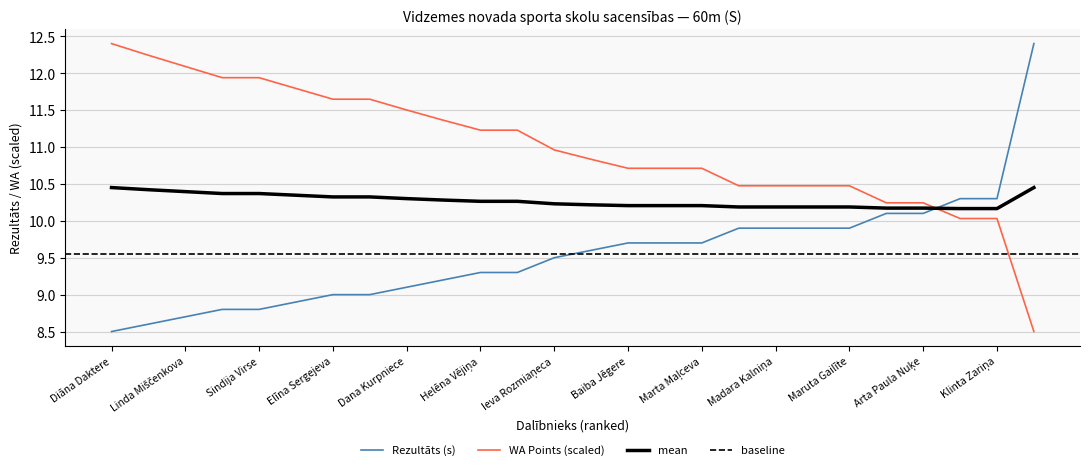

Reading right to left, extract all data points from this chart.

Rezultāts: Zane Ošiņa=12.4	Klinta Zariņa=10.3	Kristīne Lontone=10.3	Arta Paula Nuķe=10.1	Līga Saliņa=10.1	Maruta Gailīte=9.9	Anna Marta Rozenberga=9.9	Madara Kalniņa=9.9	Saiva Dambīte=9.9	Marta Maļceva=9.7	Signe Butkina=9.7	Baiba Jēgere=9.7	Egija Kalniņa=9.6	Ieva Rozmiaņeca=9.5	Sabīne Priede=9.3	Helēna Vējiņa=9.3	Liene Ivanova=9.2	Dana Kurpniece=9.1	Eva Rozentāle=9.0	Elīna Sergejeva=9.0	Annija Leite=8.9	Sindija Virse=8.8	Zane Ozoliņa=8.8	Linda Miščenkova=8.7	Līga Laursone=8.6	Diāna Daktere=8.5
WA: Zane Ošiņa=8.5	Klinta Zariņa=10.0	Kristīne Lontone=10.0	Arta Paula Nuķe=10.2	Līga Saliņa=10.2	Maruta Gailīte=10.5	Anna Marta Rozenberga=10.5	Madara Kalniņa=10.5	Saiva Dambīte=10.5	Marta Maļceva=10.7	Signe Butkina=10.7	Baiba Jēgere=10.7	Egija Kalniņa=10.8	Ieva Rozmiaņeca=11.0	Sabīne Priede=11.2	Helēna Vējiņa=11.2	Liene Ivanova=11.4	Dana Kurpniece=11.5	Eva Rozentāle=11.6	Elīna Sergejeva=11.6	Annija Leite=11.8	Sindija Virse=11.9	Zane Ozoliņa=11.9	Linda Miščenkova=12.1	Līga Laursone=12.2	Diāna Daktere=12.4